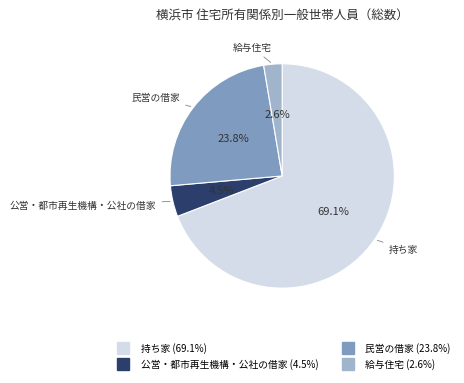

Is there a majority slice in this chart?

Yes